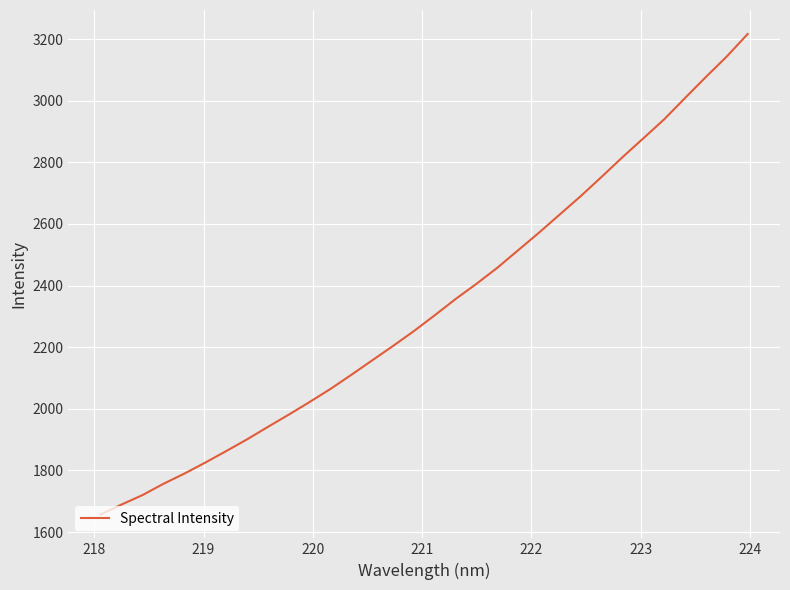

What is the minimum value shown in the chart?

1657.6